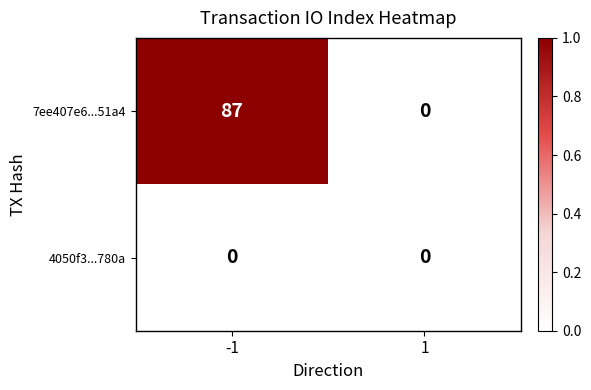

Reading left to right, transcribe all the data shown in this chart.

7ee407e6...51a4: -1=87	1=0
4050f3...780a: -1=0	1=0